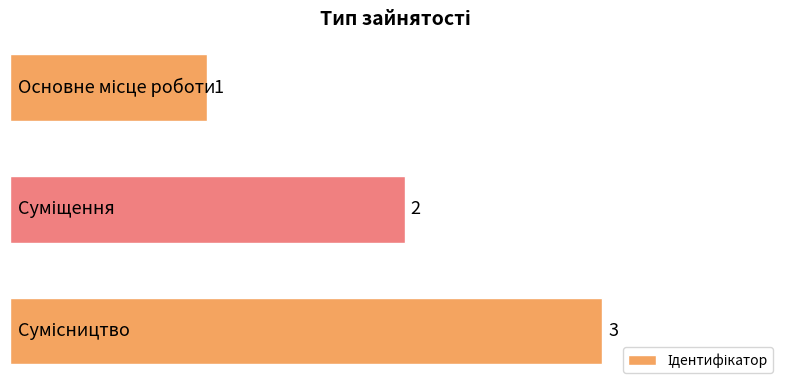

What is the difference between the maximum and minimum values?

2